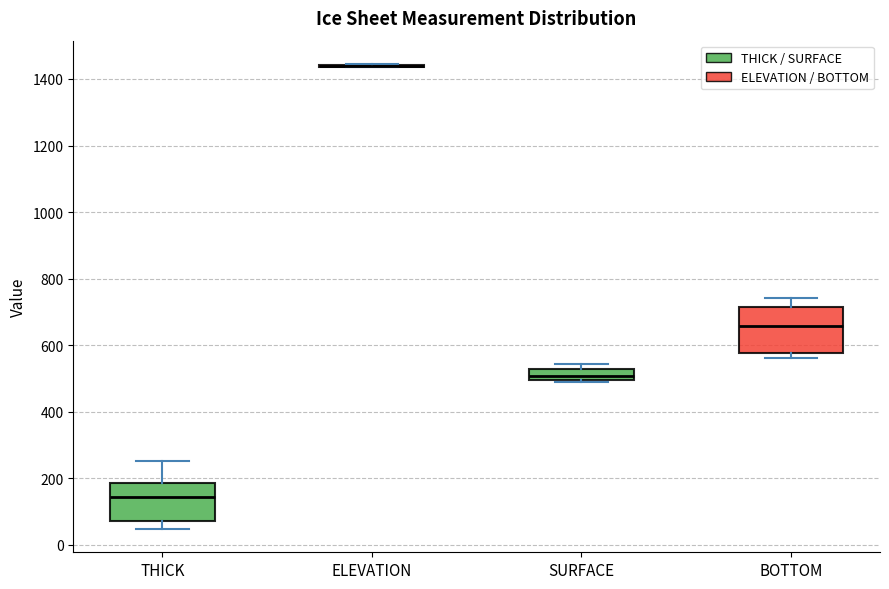

Reading left to right, transcribe this box plot: for each box, give where its median line is, the range the box spans, and where its two whiskers end, as read against the y-axis. The values are not printed on the chart, so give them approximately, as read against the axis.

THICK: median 140, box 80 to 180, whiskers 40 to 260
ELEVATION: box collapsed to a line at 1440, whiskers 1440 to 1440
SURFACE: median 500 (inside the box), box 500 to 520, whiskers 500 to 540
BOTTOM: median 660, box 580 to 720, whiskers 560 to 740